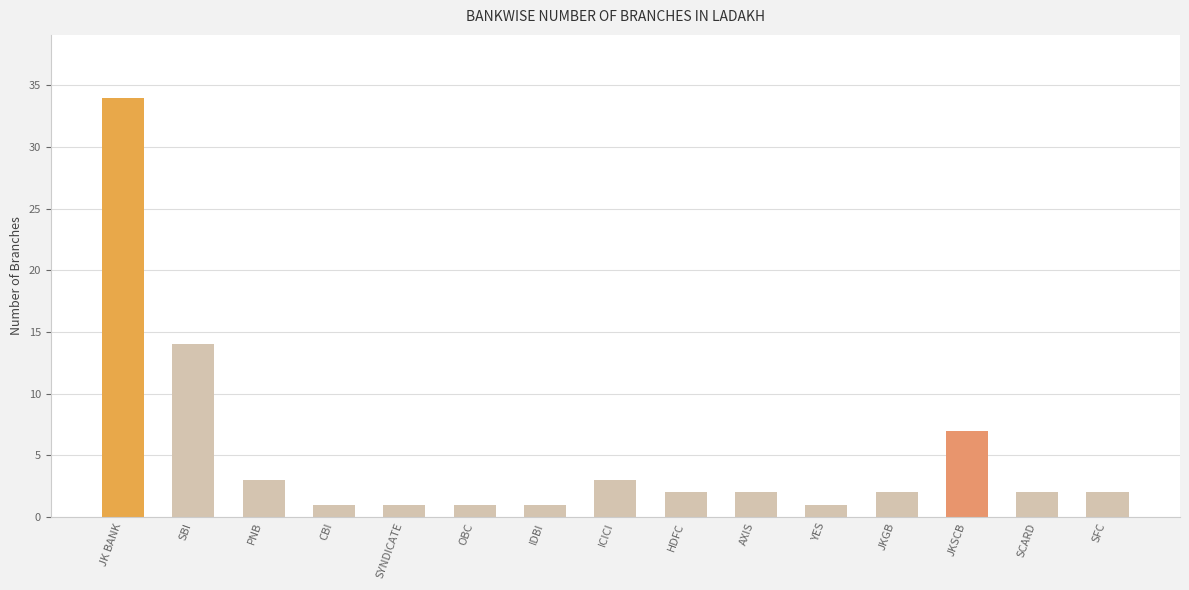

Reading left to right, transcribe all the data shown in this chart.

JK BANK=34	SBI=14	PNB=3	CBI=1	SYNDICATE=1	OBC=1	IDBI=1	ICICI=3	HDFC=2	AXIS=2	YES=1	JKGB=2	JKSCB=7	SCARD=2	SFC=2